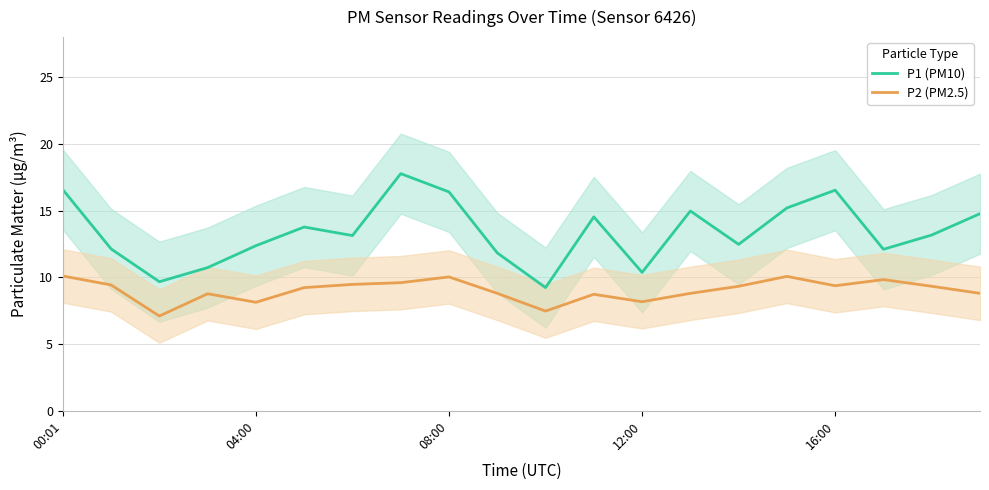

List the series in order of their peak value, highest first.

P1 (PM10), P2 (PM2.5)